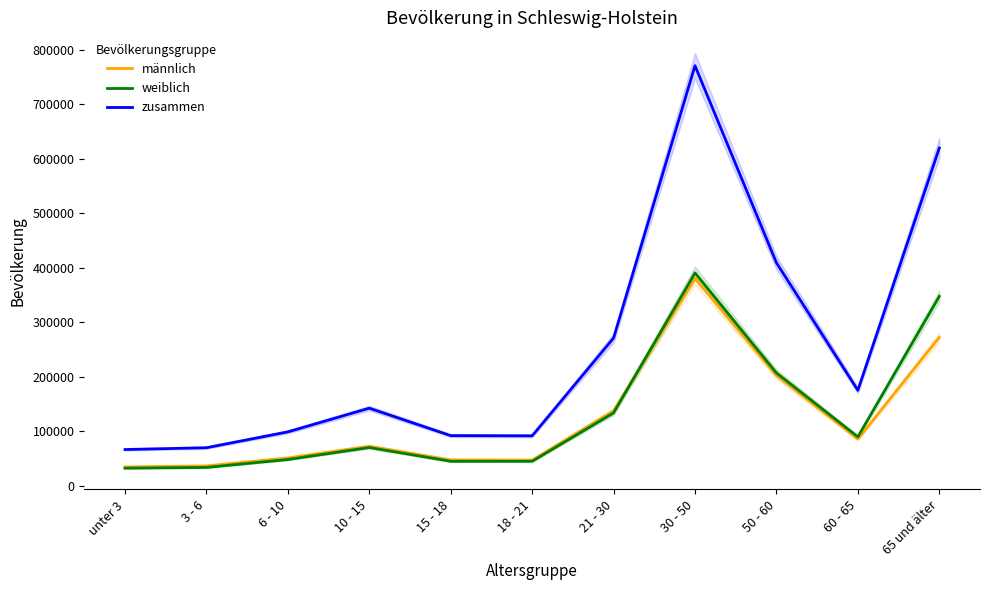

True or false: weiblich and zusammen intersect in this chart.

False